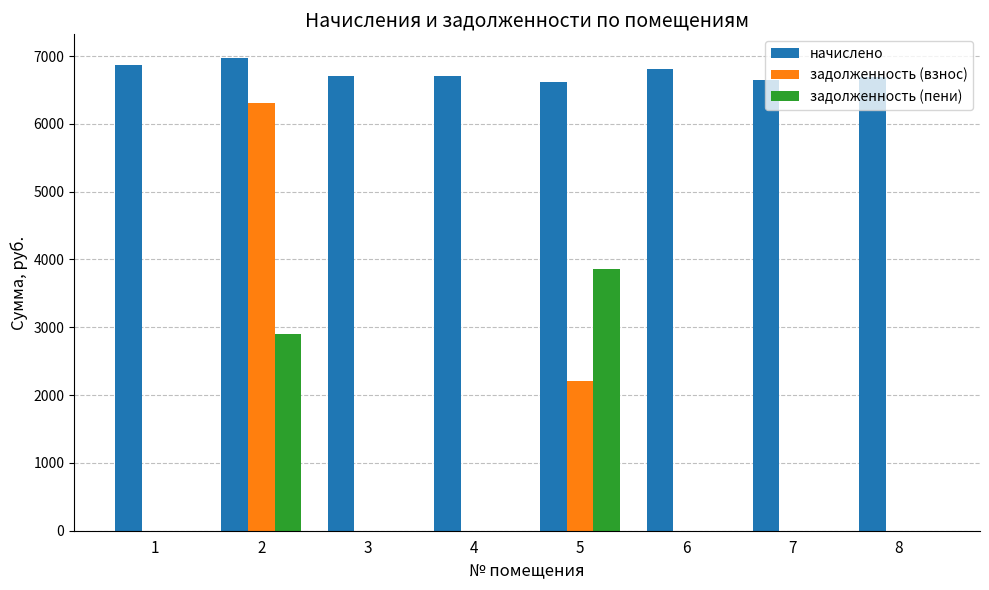

Are the bars horizontal?

No